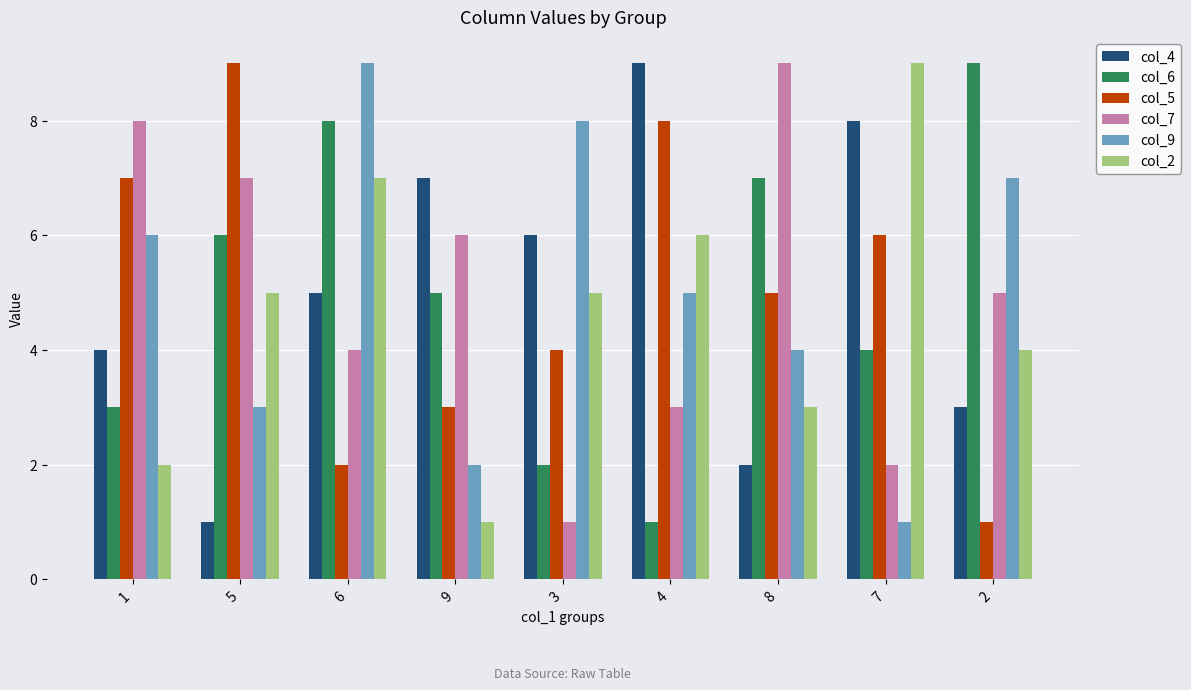

What is the sum of all col_5 values?

45